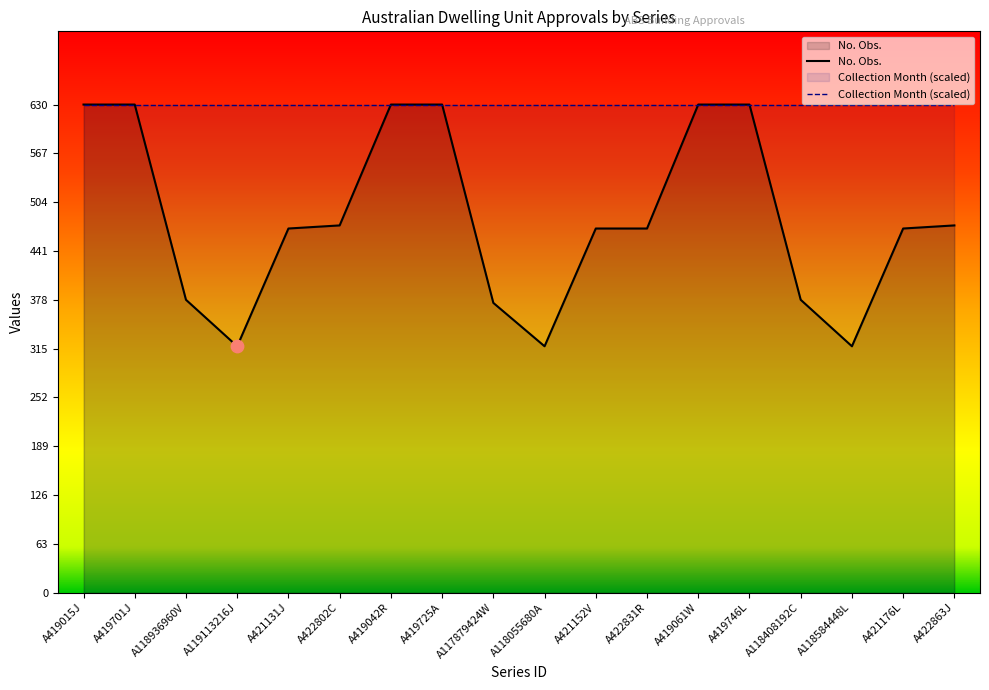

Which series has the largest total across all categories?

Collection Month (scaled)